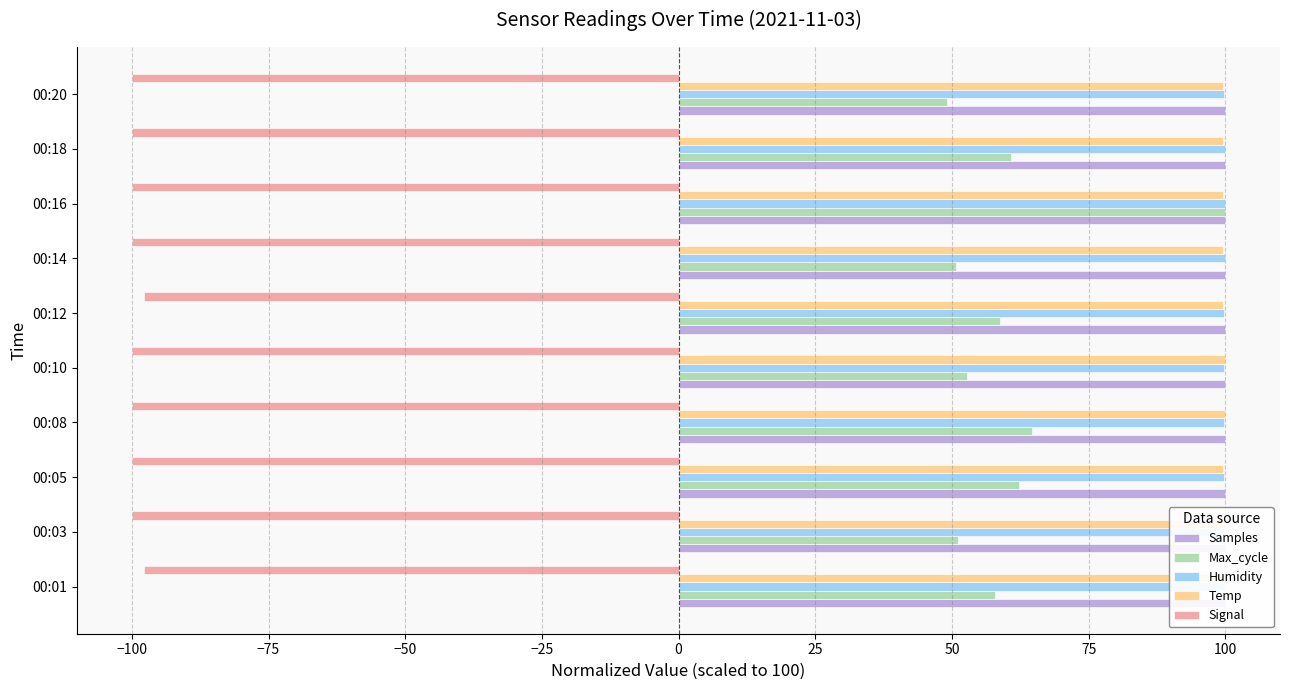

How many bars are there in total?

50